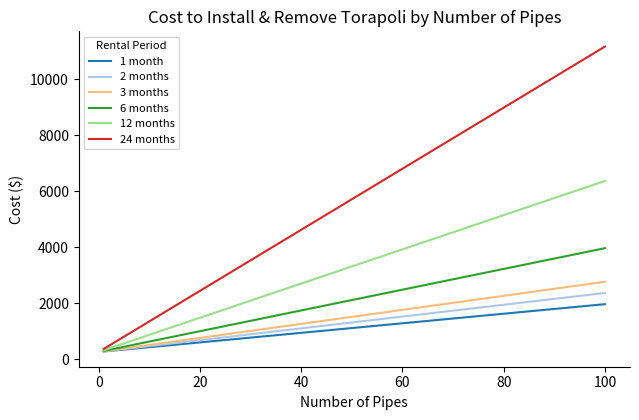

What is the minimum value for 2 months?

286.1